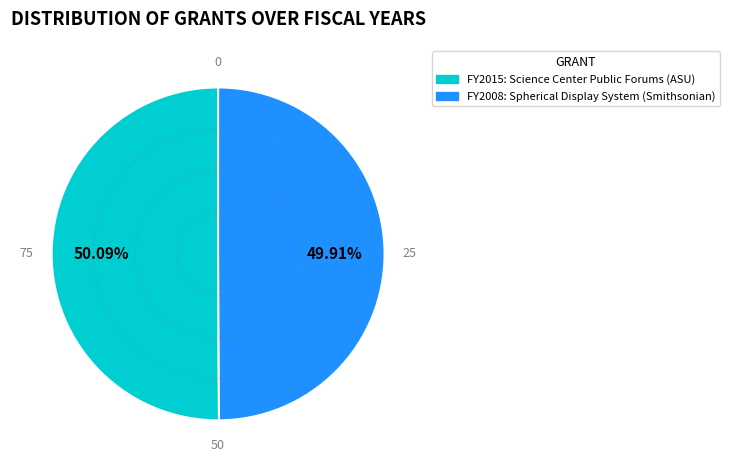

Does any single category account for the majority?

Yes